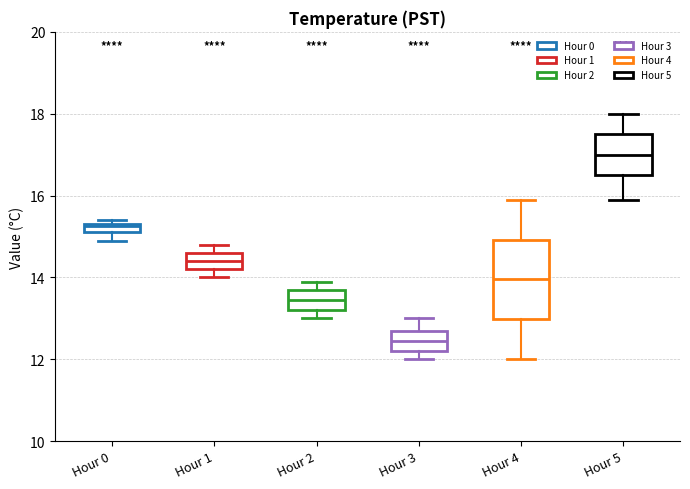

Comparing the boxes themselves (not the whiskers), which one is the tallest?

Hour 4